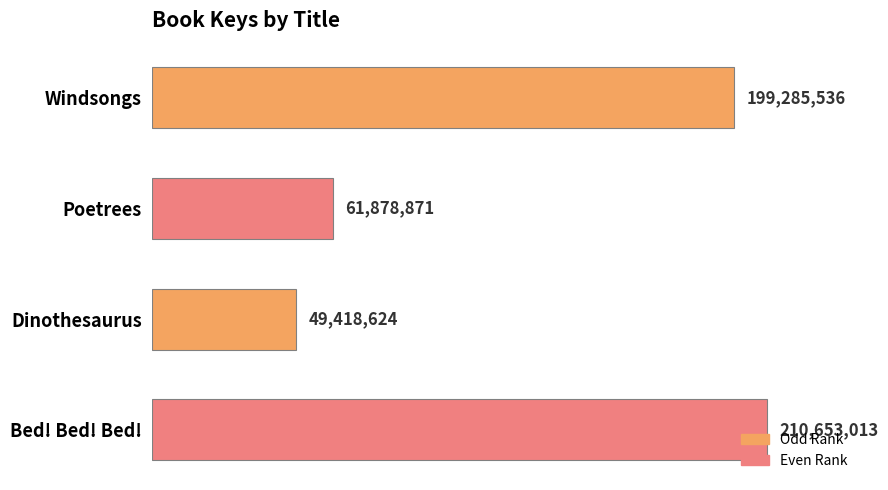

Rank the categories by value from highest to lowest.

Bed! Bed! Bed!, Windsongs, Poetrees, Dinothesaurus